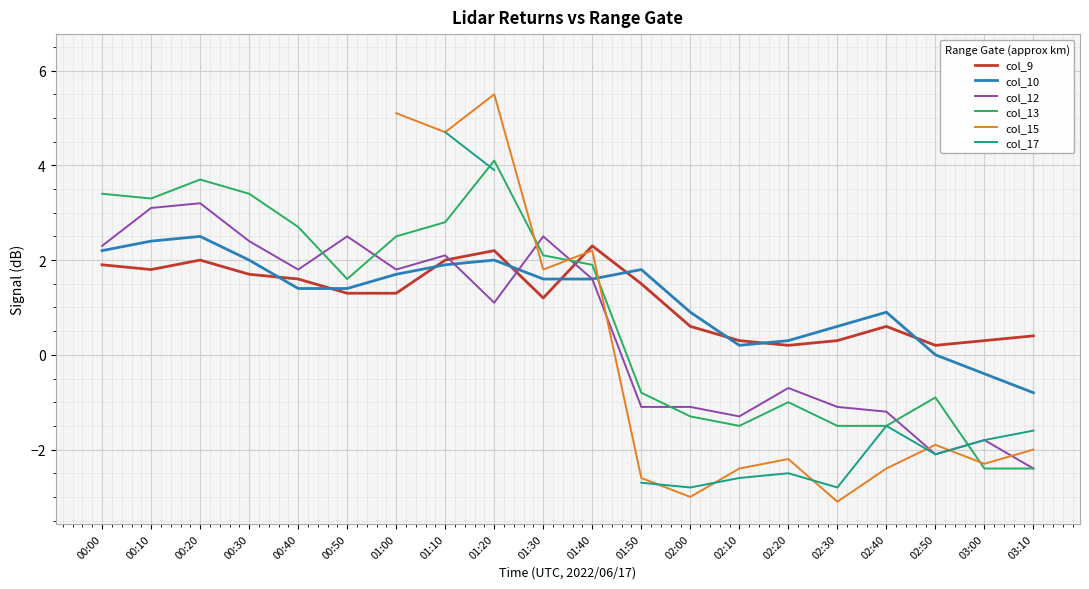

How many lines are shown in the chart?

6